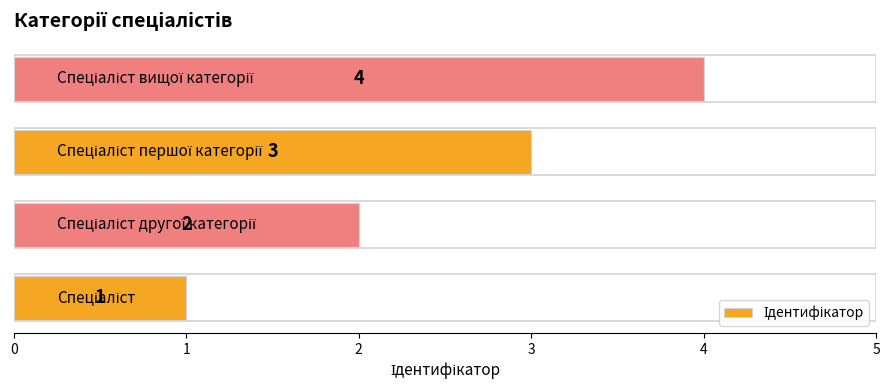

Count the values in the range 2 to 4.

3